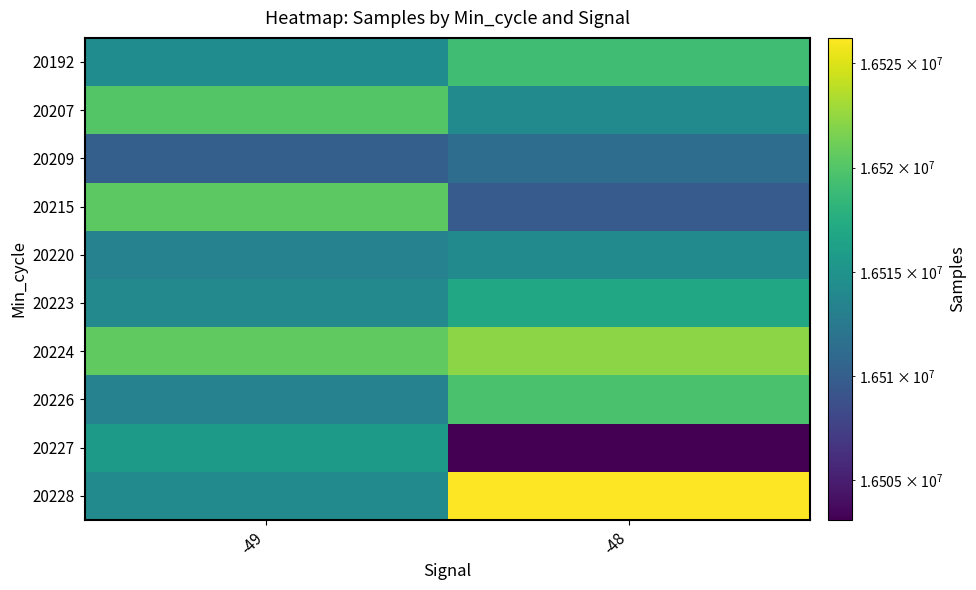

Between -49 and -48, which series saw the biggest shift?

20227